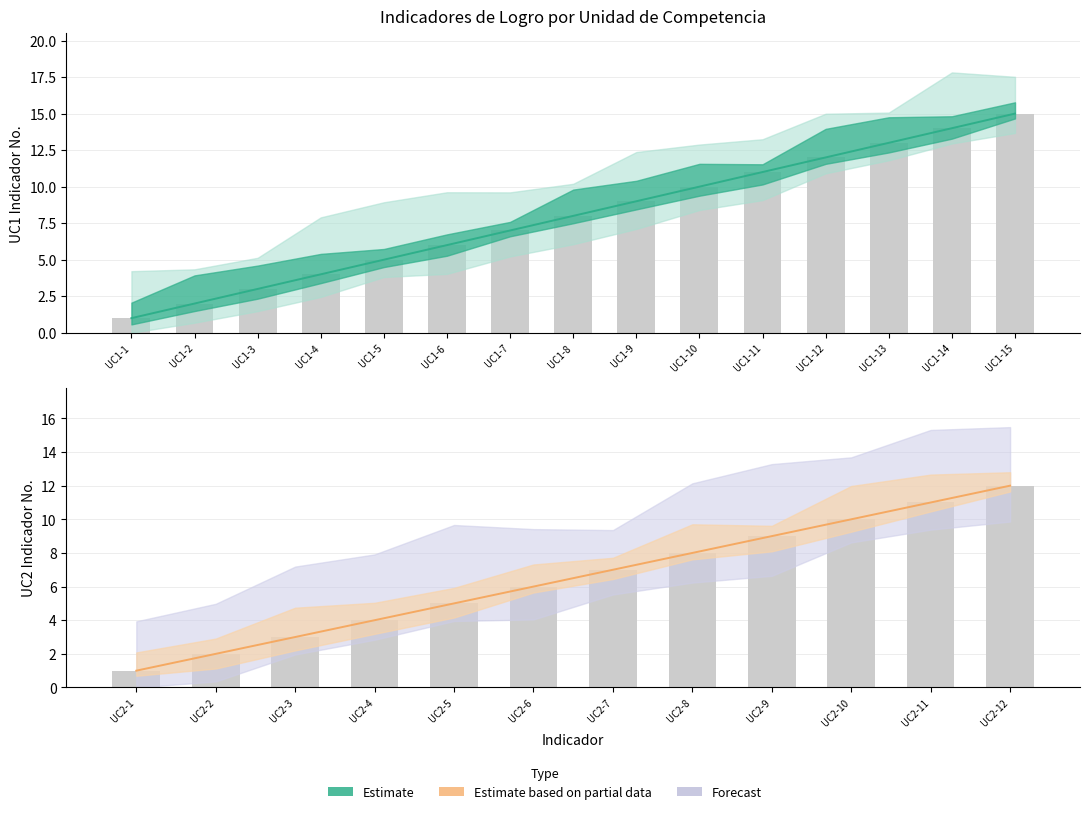

What is the total value across all series at UC1-3?

3